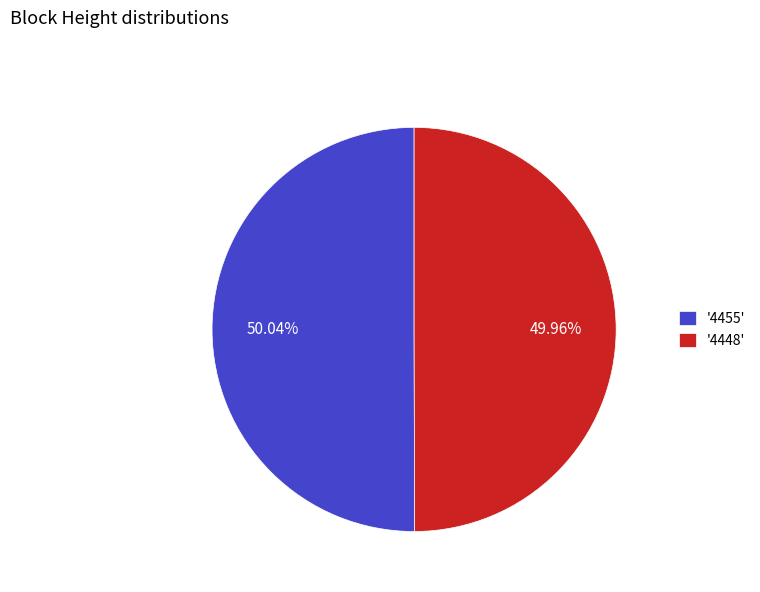

What is the ratio of the value at '4455' to the value at '4448'?

1.0